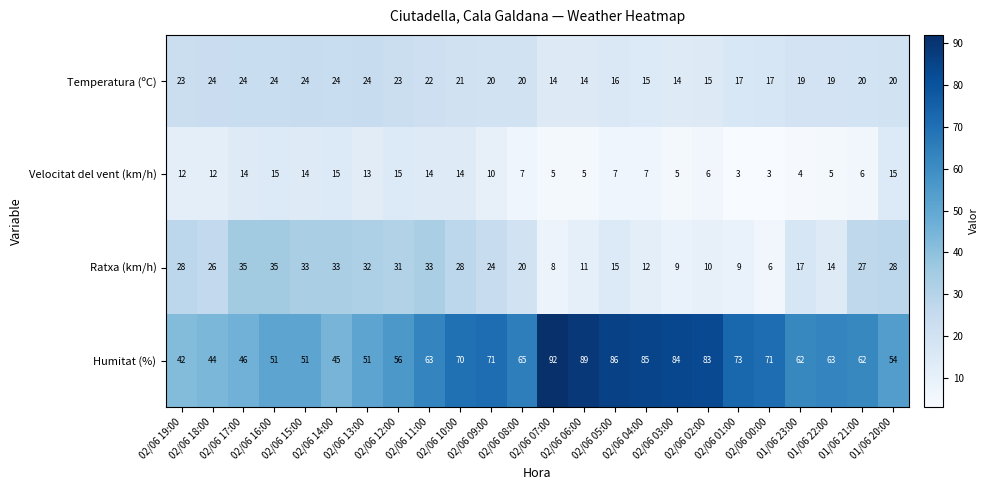

How many Temperatura (ºC) values are between 17 and 24?

18